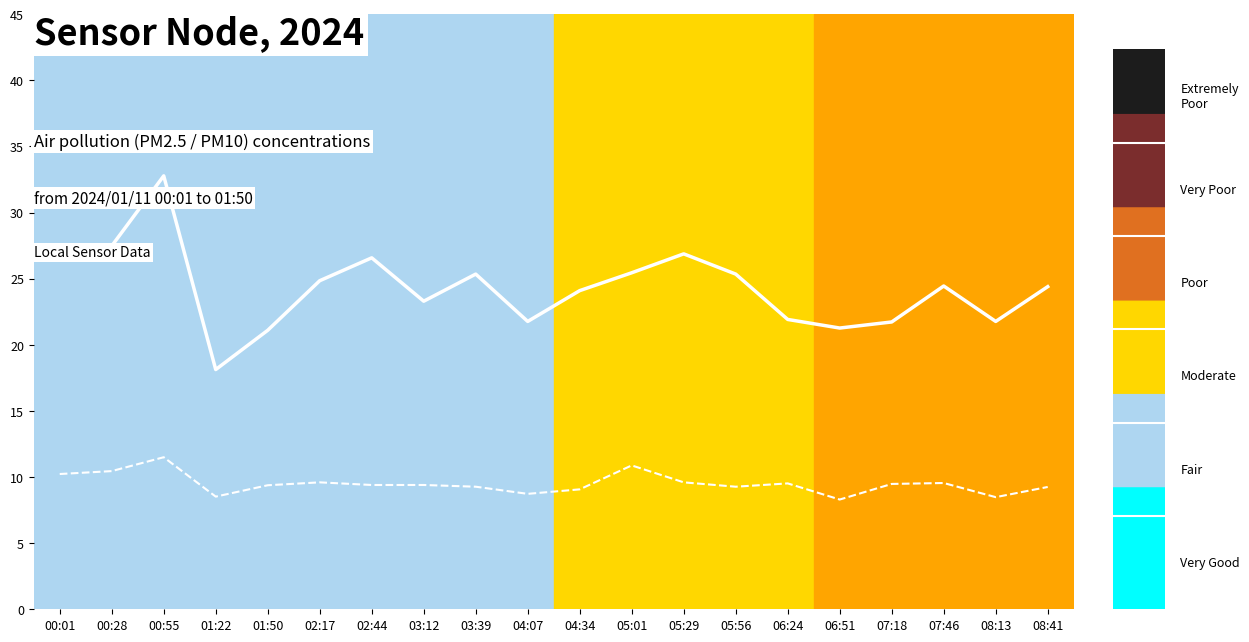

Which series has the largest total across all categories?

SDS_P1